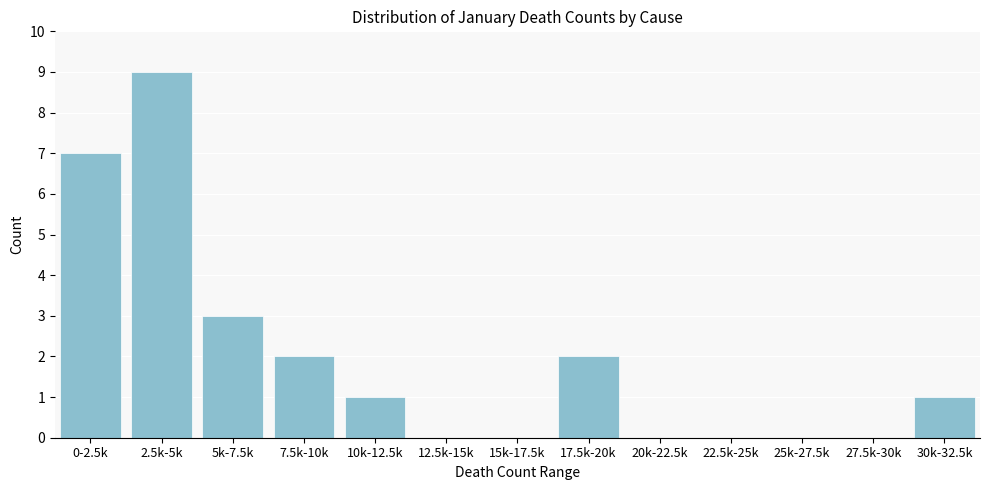

Reading left to right, extract all data points from this chart.

0-2.5k=7	2.5k-5k=9	5k-7.5k=3	7.5k-10k=2	10k-12.5k=1	12.5k-15k=0	15k-17.5k=0	17.5k-20k=2	20k-22.5k=0	22.5k-25k=0	25k-27.5k=0	27.5k-30k=0	30k-32.5k=1